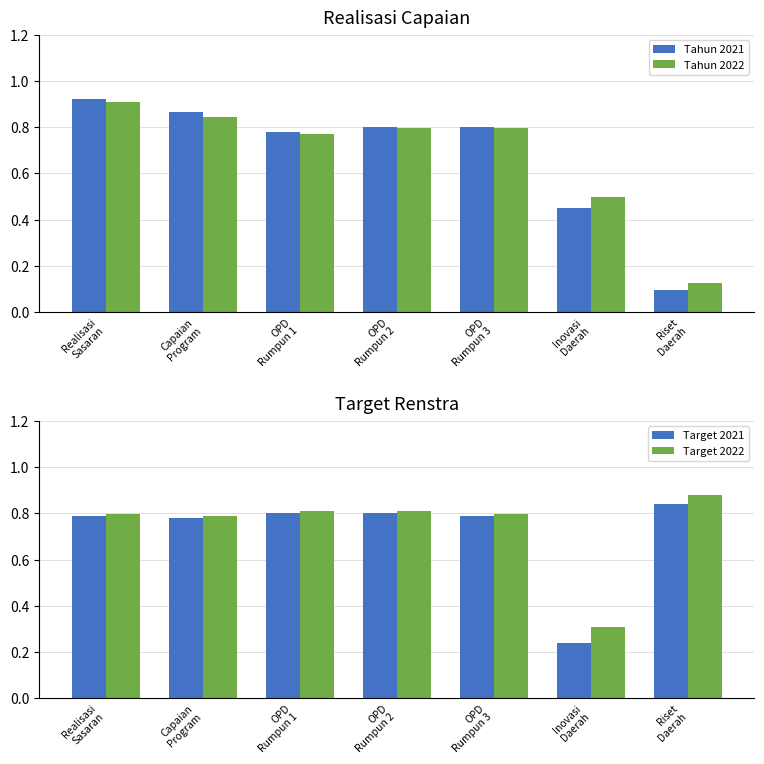

What is the difference between the second highest and second lowest values in the Tahun 2022 series?

0.3